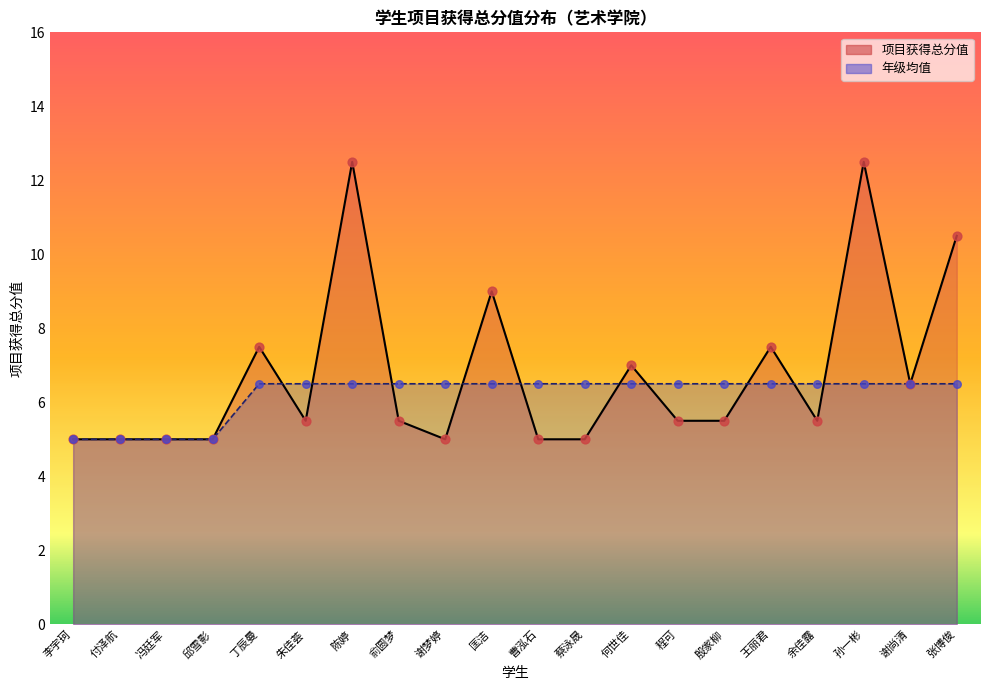

Which series has the largest total across all categories?

项目获得总分值